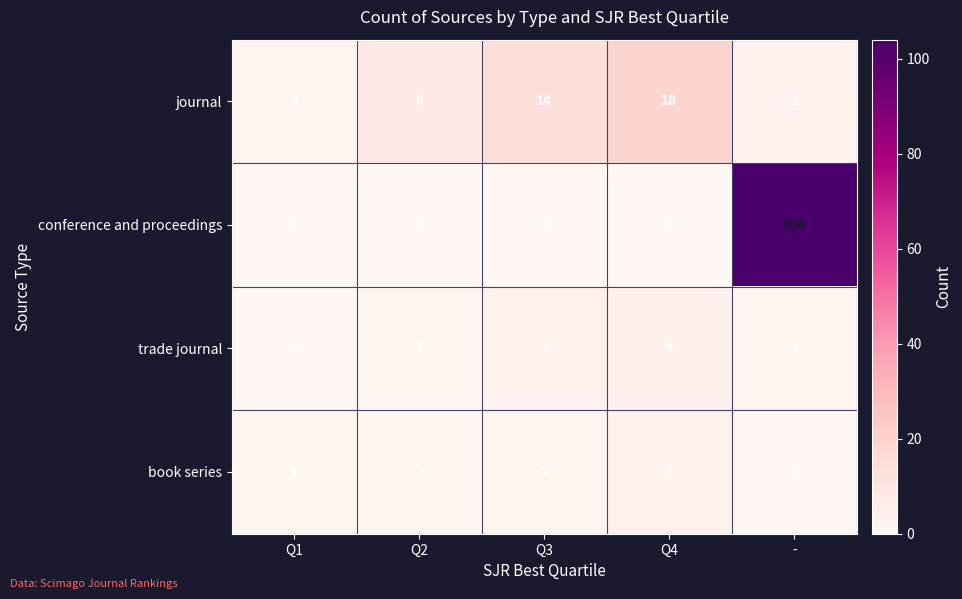

What is the difference between the highest and lowest values at Q4?

18